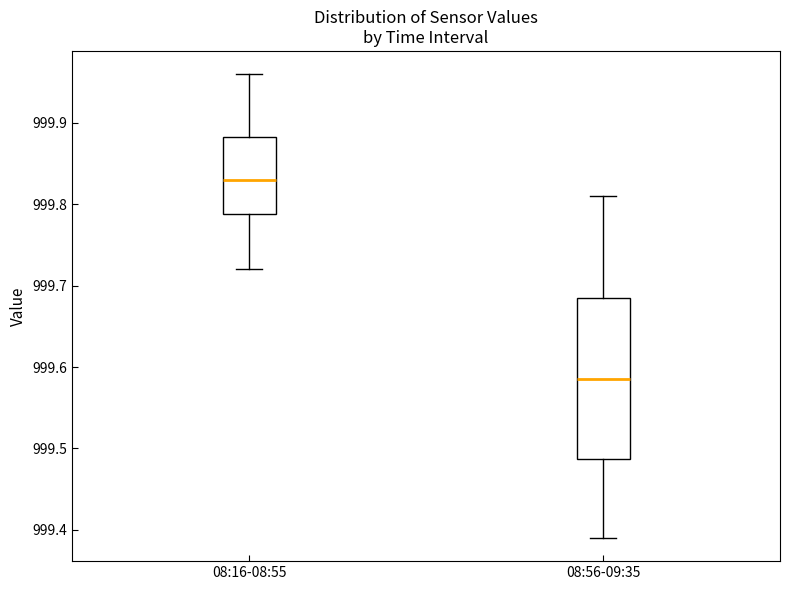

Where is the lower edge of the box for 08:16-08:55 on the y-axis? The values are not printed on the chart, so give them approximately, as read against the axis.

999.79